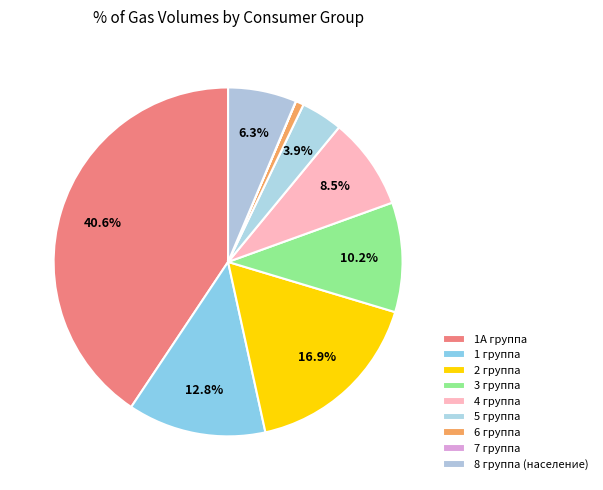

How many slices are in this pie chart?

9